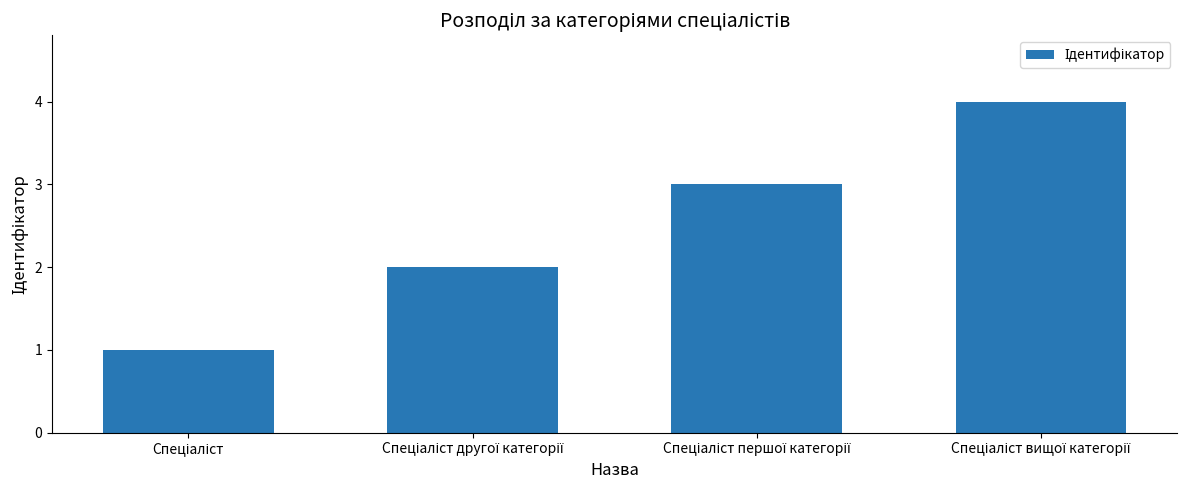

What is the maximum value shown in the chart?

4